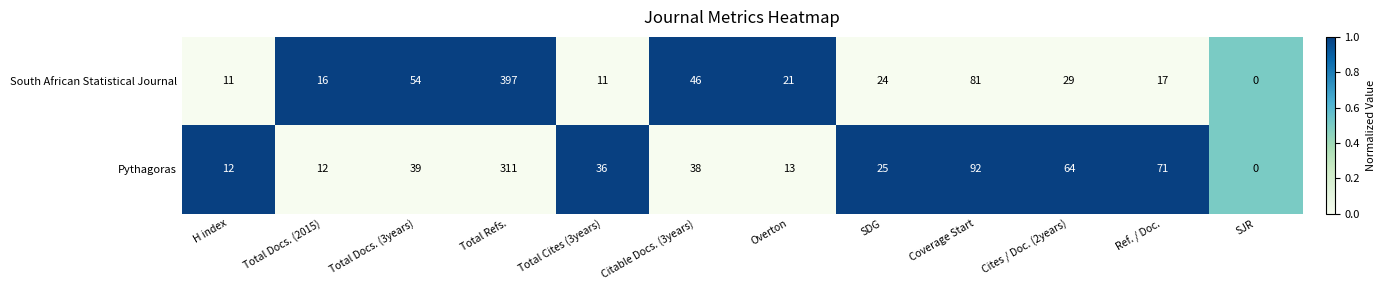

What is the difference between the South African Statistical Journal values at Ref. / Doc. and Total Docs. (3years)?

37